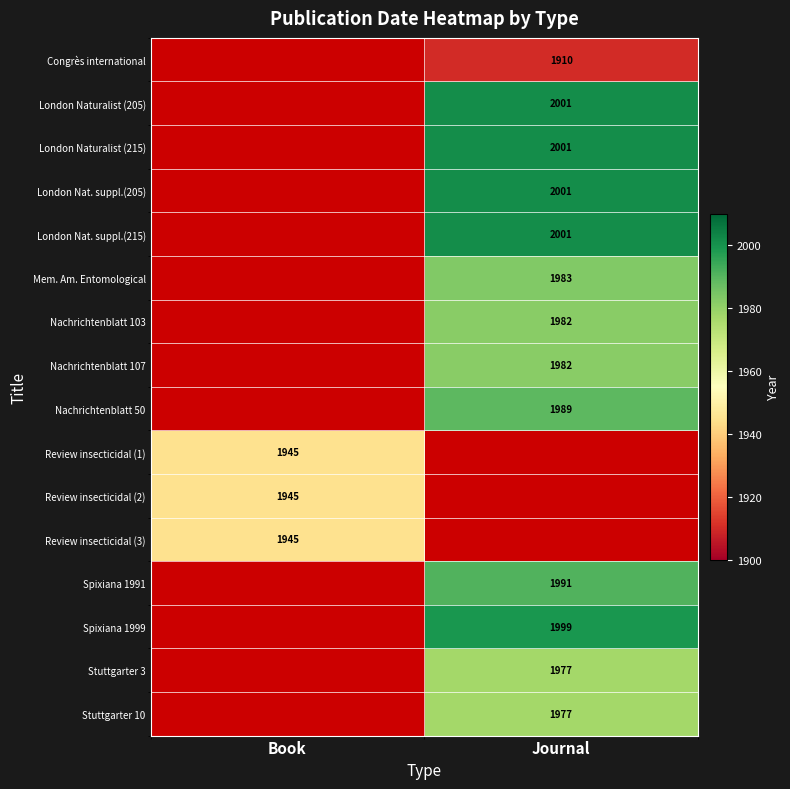

Is it true that Review insecticidal (1) equals 1945 at Book?

True